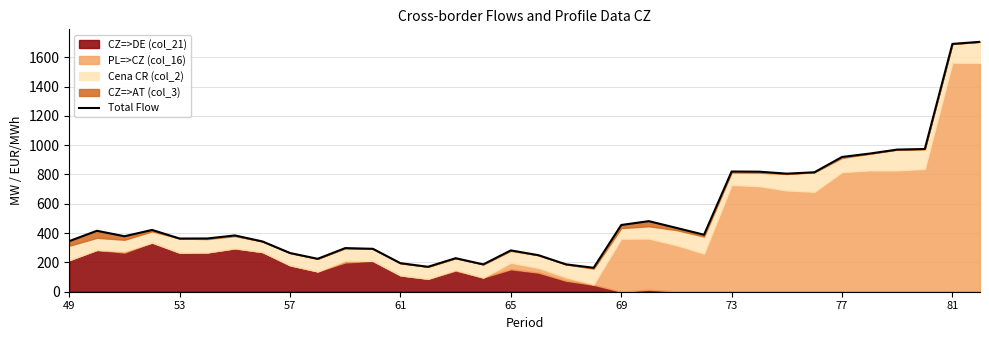

What is the ratio of the value at 23 to the value at 14?

1.7